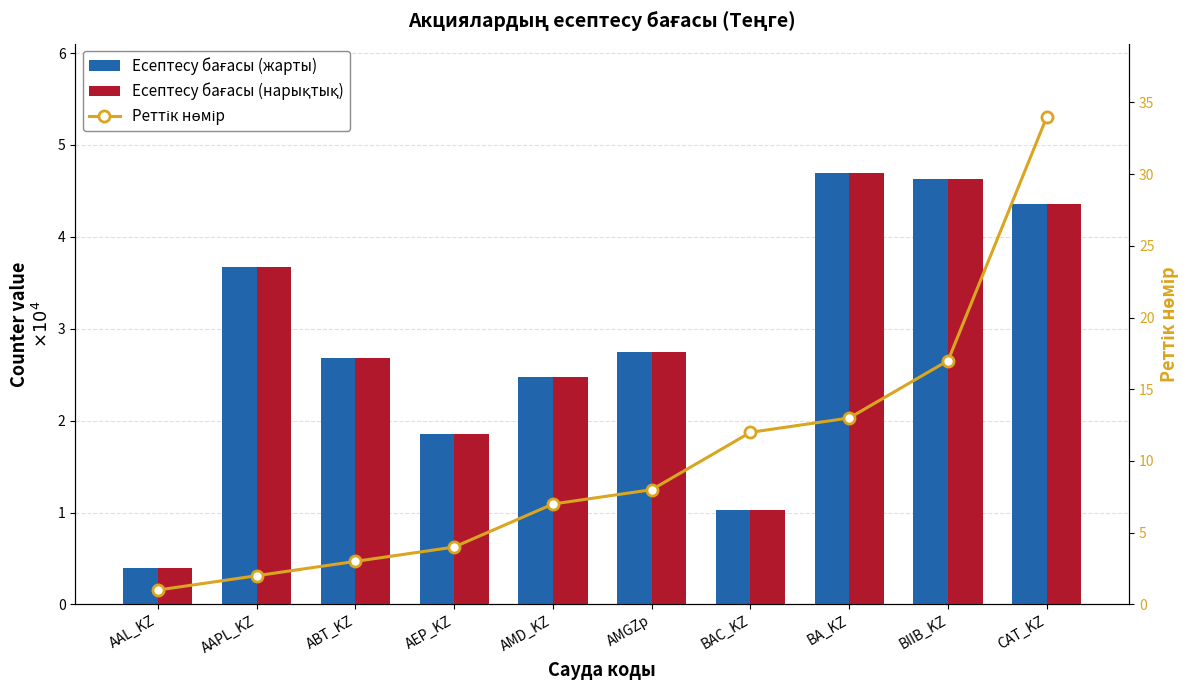

What is the approximate value of Реттік нөмір at BAC_KZ?

12.0